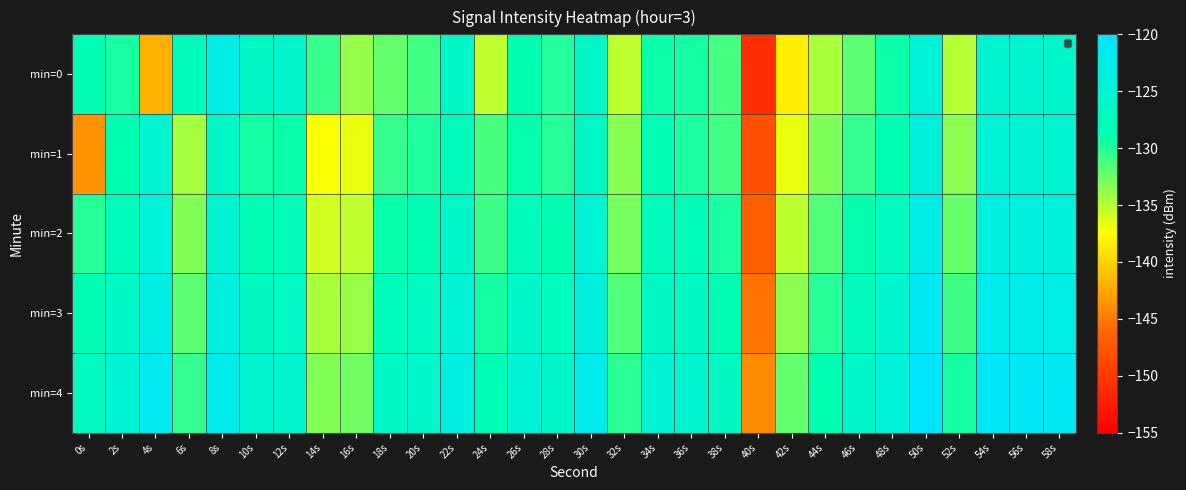

What is the smallest value displayed?

-151.0